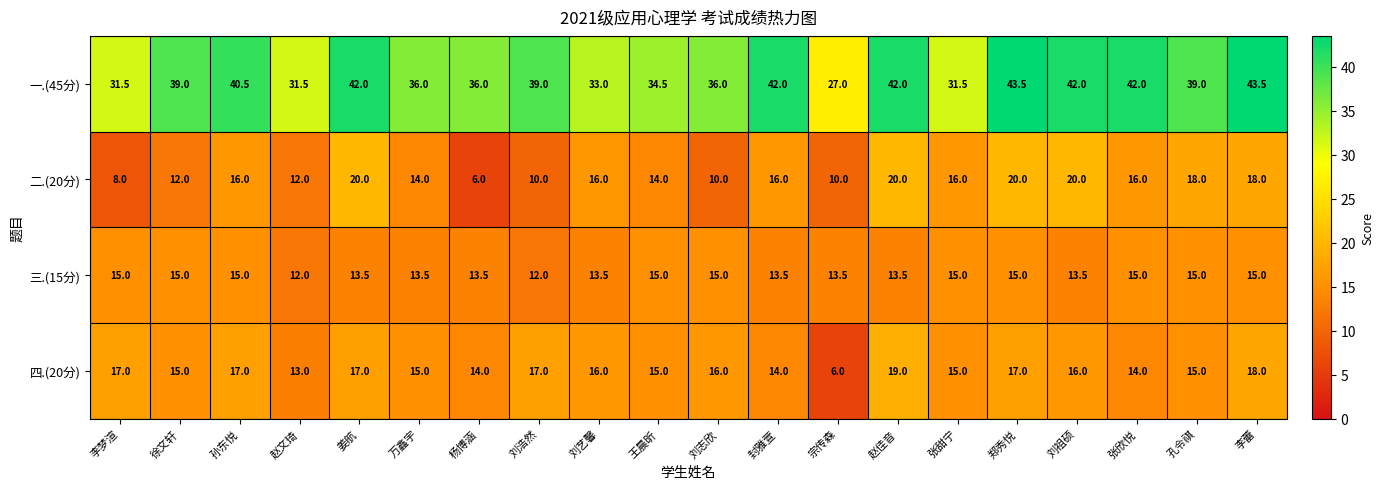

How many data points in 四.(20分) are less than 16?

10